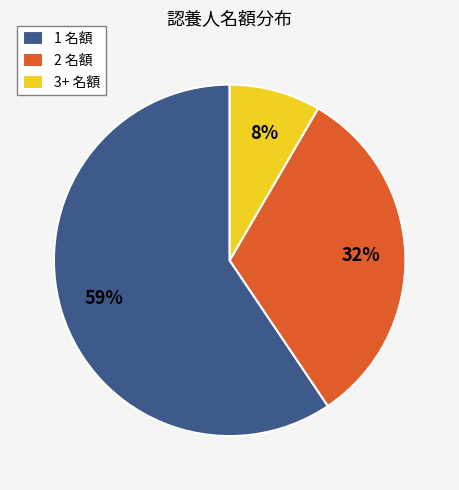

What percentage is the 3+ 名額 slice, to the nearest percent?

8%